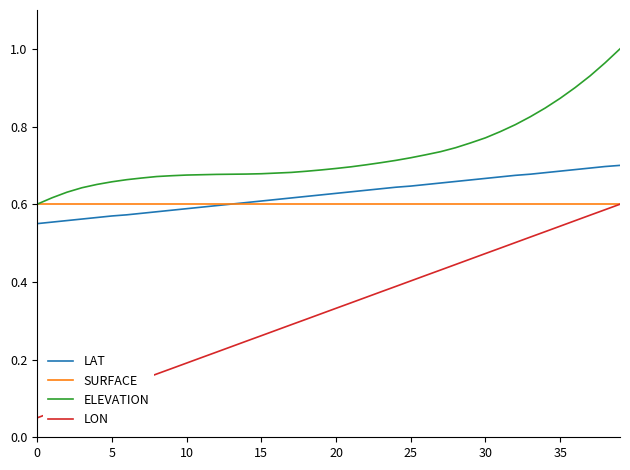

Which series ends up on top after the final intersection of LAT and SURFACE?

LAT